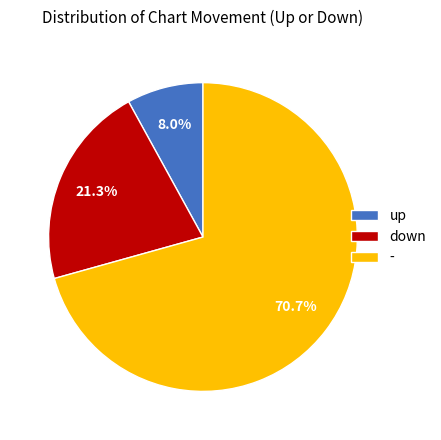

What percentage is the - slice, to the nearest percent?

71%